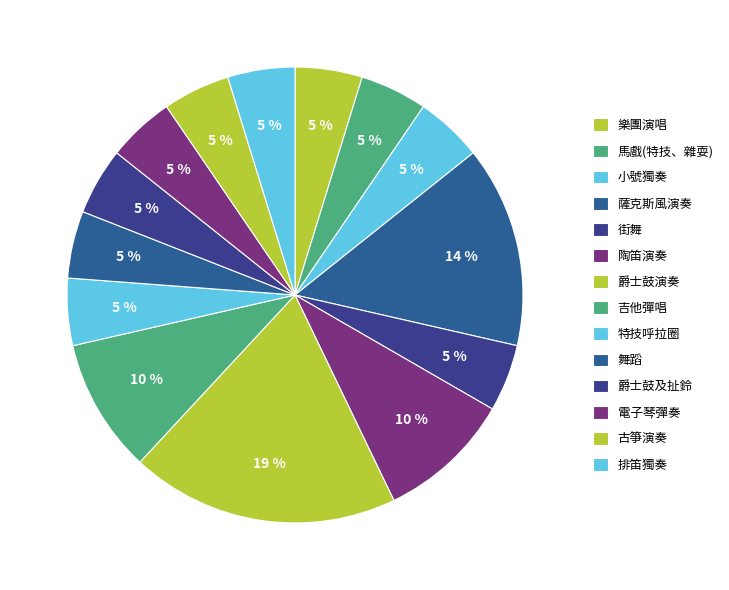

How many slices are in this pie chart?

14